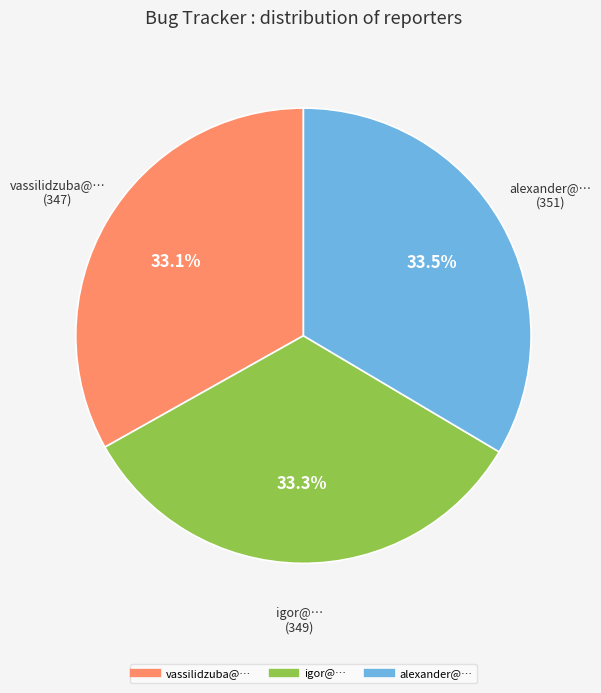

To the nearest percent, what is the average slice percentage?

33%